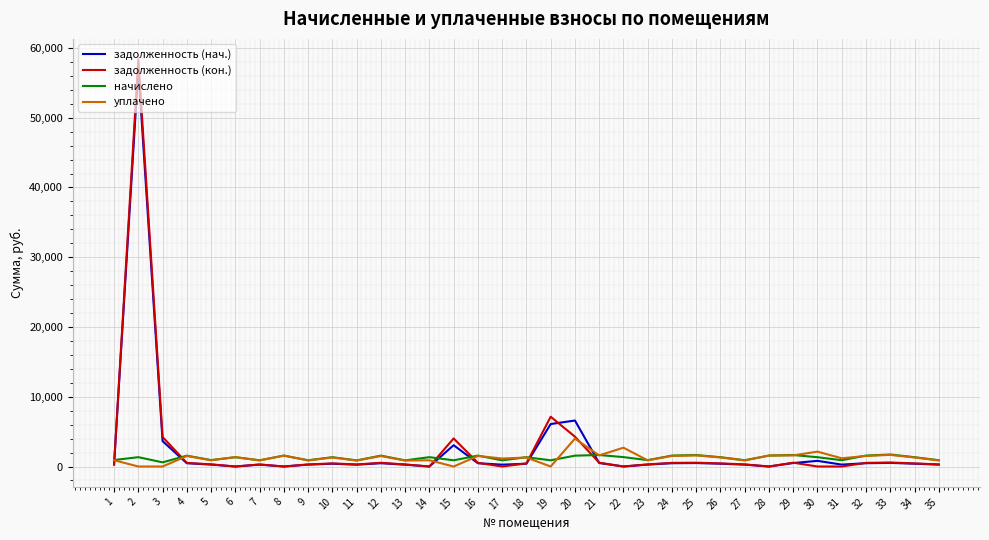

Which series has the largest range (max minus min)?

задолженность (кон.)